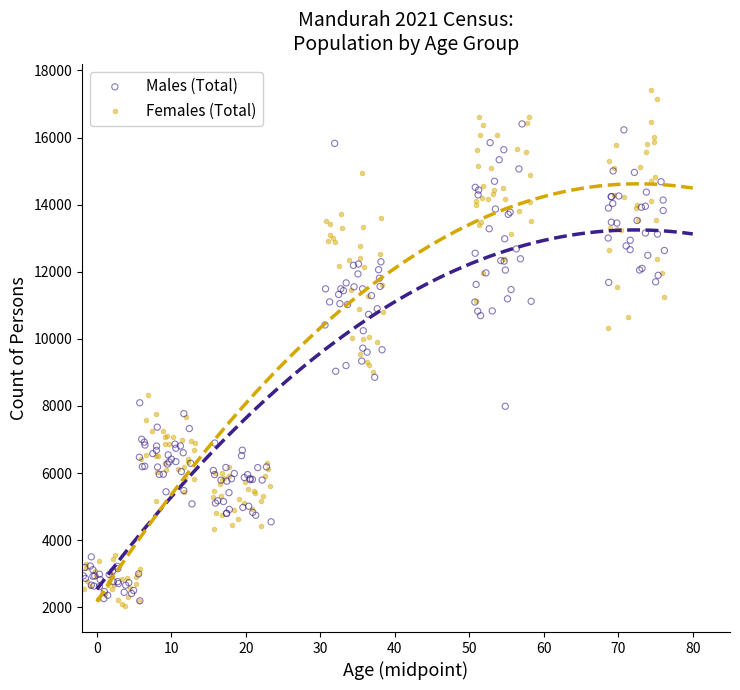

Which series contains the highest Y value?

Females (Total)